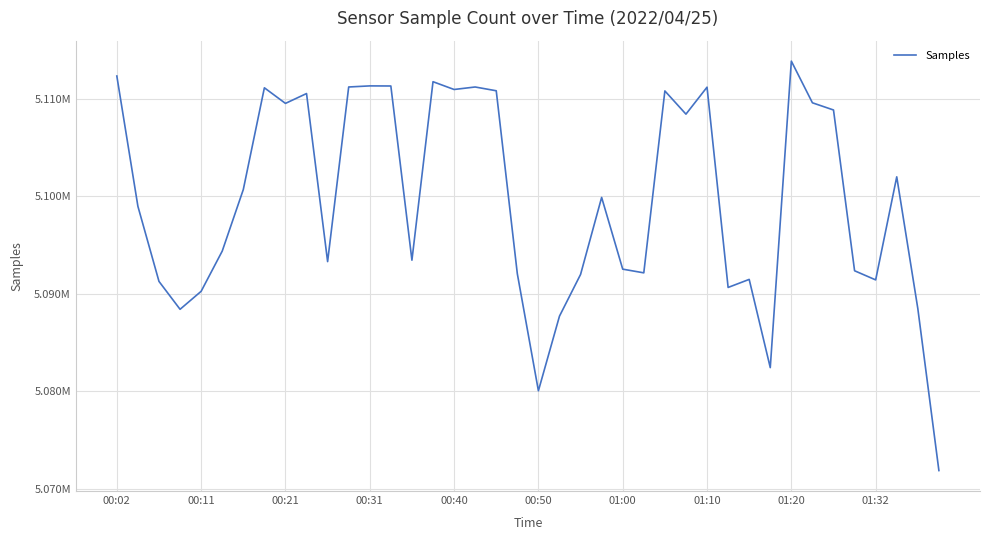

Does the chart display data point markers on the line(s)?

No